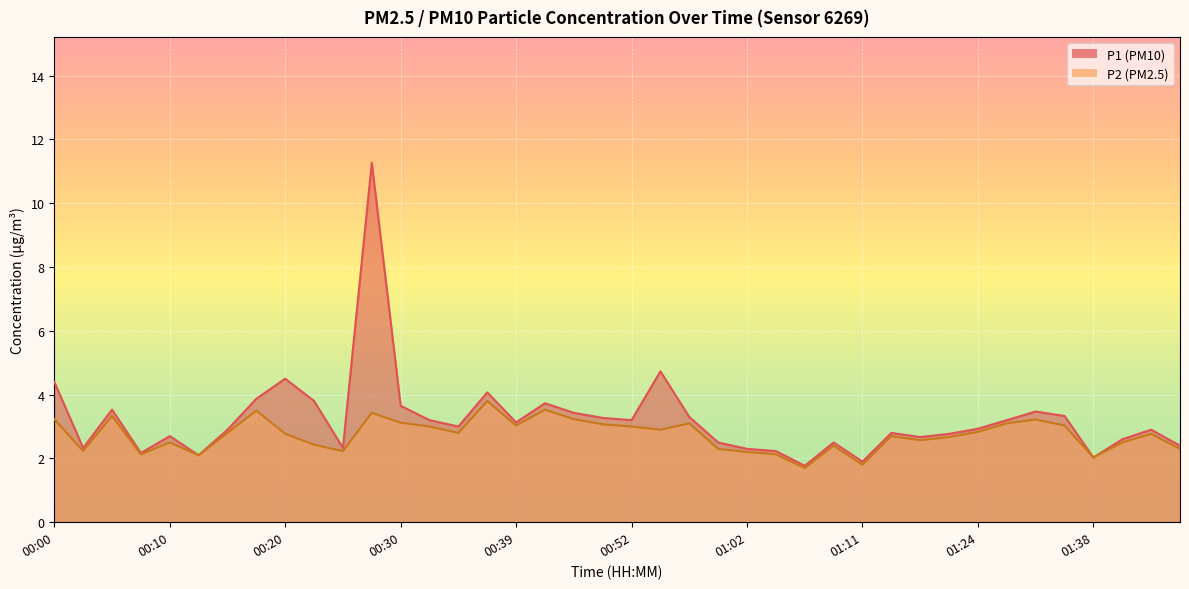

Reading left to right, list all the values displayed in this chart.

P1: 00:00=4.4	00:03=2.3	00:05=3.5	00:08=2.2	00:10=2.7	00:13=2.1	00:15=2.9	00:17=3.9	00:20=4.5	00:22=3.8	00:25=2.3	00:27=11.3	00:30=3.6	00:32=3.2	00:35=3.0	00:37=4.1	00:39=3.1	00:42=3.7	00:47=3.4	00:49=3.3	00:52=3.2	00:54=4.7	00:57=3.3	00:59=2.5	01:02=2.3	01:04=2.2	01:06=1.8	01:09=2.5	01:11=1.9	01:14=2.8	01:16=2.7	01:21=2.8	01:24=2.9	01:30=3.2	01:32=3.5	01:35=3.3	01:38=2.0	01:40=2.6	01:43=2.9	01:45=2.4
P2: 00:00=3.2	00:03=2.2	00:05=3.3	00:08=2.1	00:10=2.5	00:13=2.1	00:15=2.8	00:17=3.5	00:20=2.8	00:22=2.4	00:25=2.2	00:27=3.4	00:30=3.1	00:32=3.0	00:35=2.8	00:37=3.8	00:39=3.0	00:42=3.5	00:47=3.2	00:49=3.1	00:52=3.0	00:54=2.9	00:57=3.1	00:59=2.3	01:02=2.2	01:04=2.1	01:06=1.7	01:09=2.4	01:11=1.8	01:14=2.7	01:16=2.6	01:21=2.7	01:24=2.8	01:30=3.1	01:32=3.2	01:35=3.0	01:38=2.0	01:40=2.5	01:43=2.8	01:45=2.3